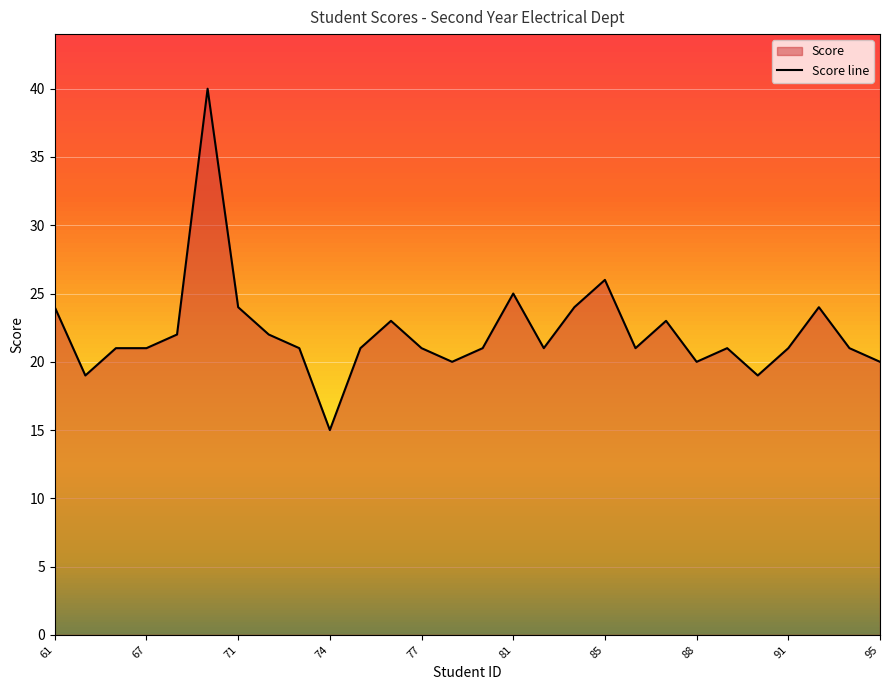

What is the sum of the values at 74 and 71?

39